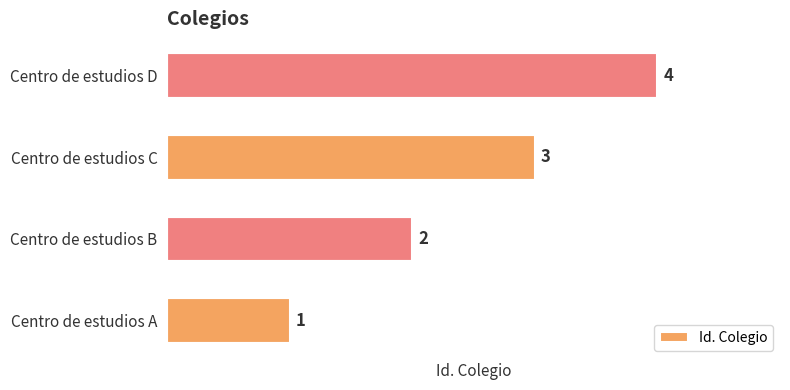

What is the difference between the maximum and minimum values?

3